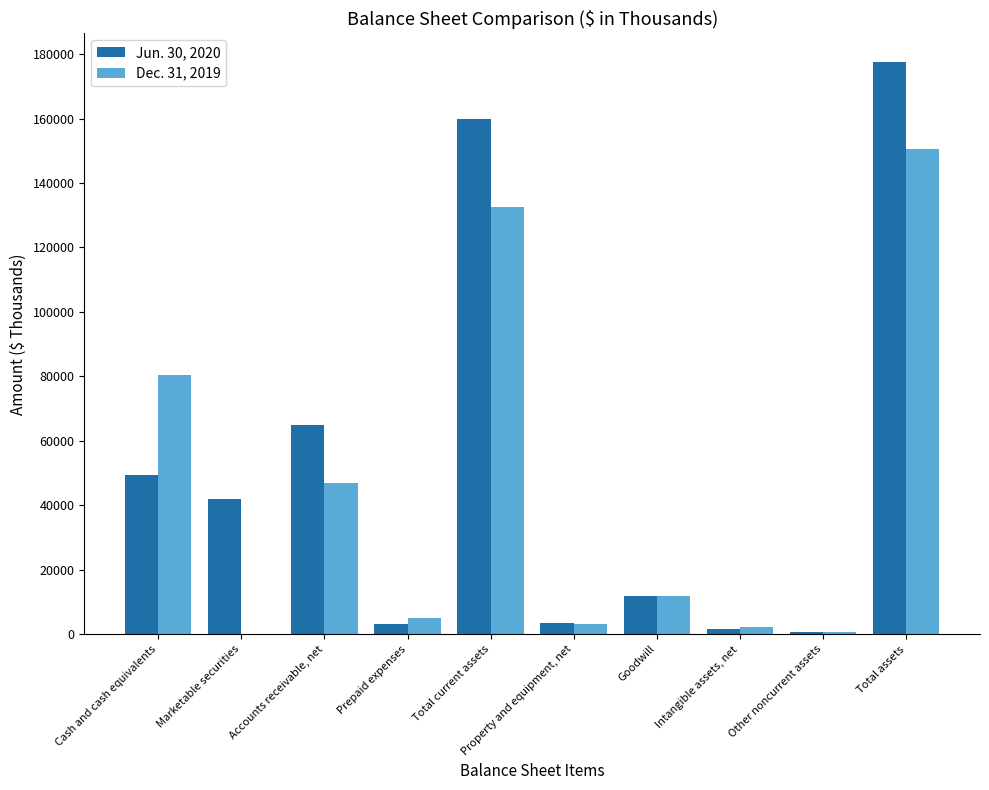

What are all the series names shown in the legend?

Jun. 30, 2020, Dec. 31, 2019